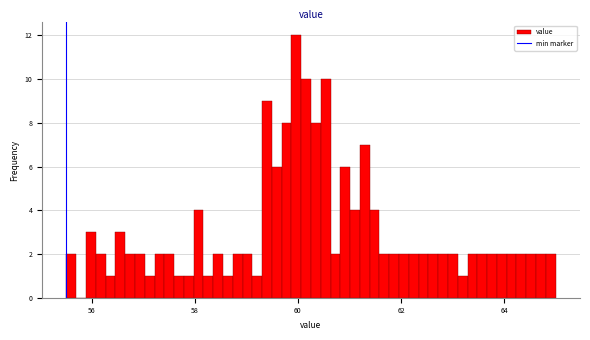

Read against the x-axis, roughly where is the centre of the tallest bar?

60.0